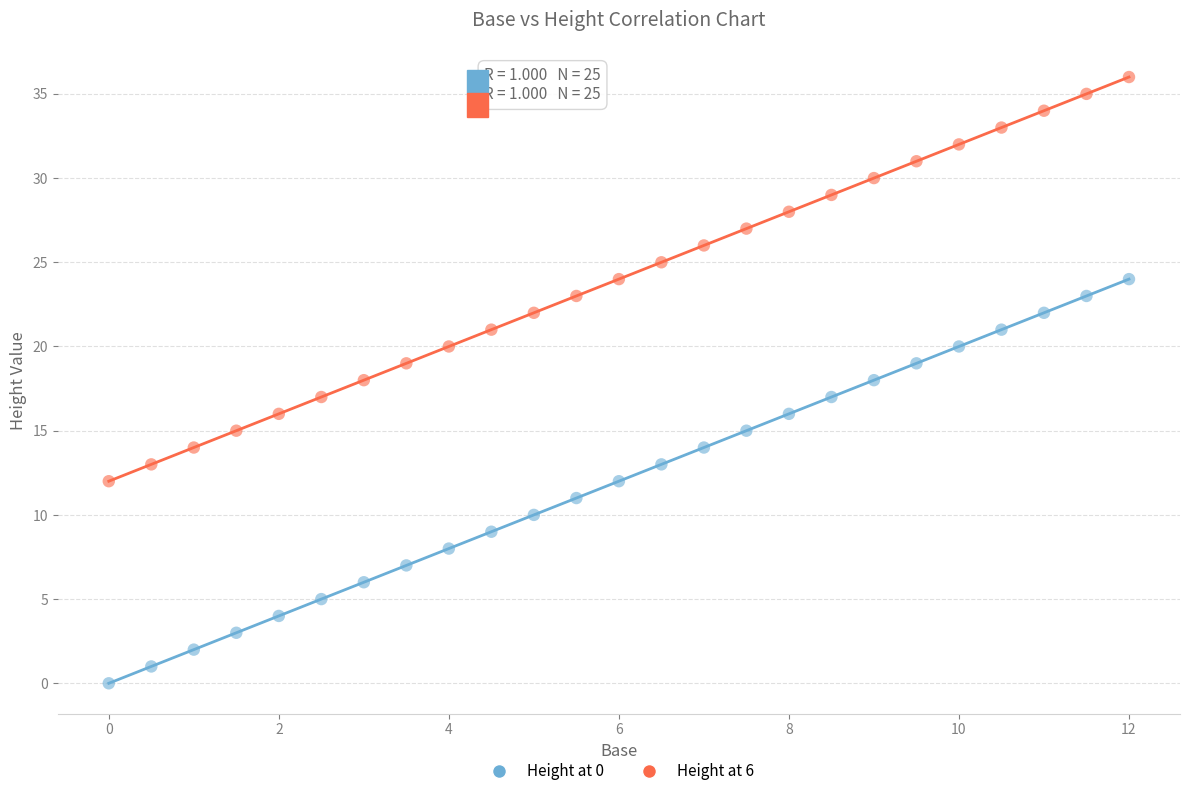

Which series contains the highest Y value?

Height at 6